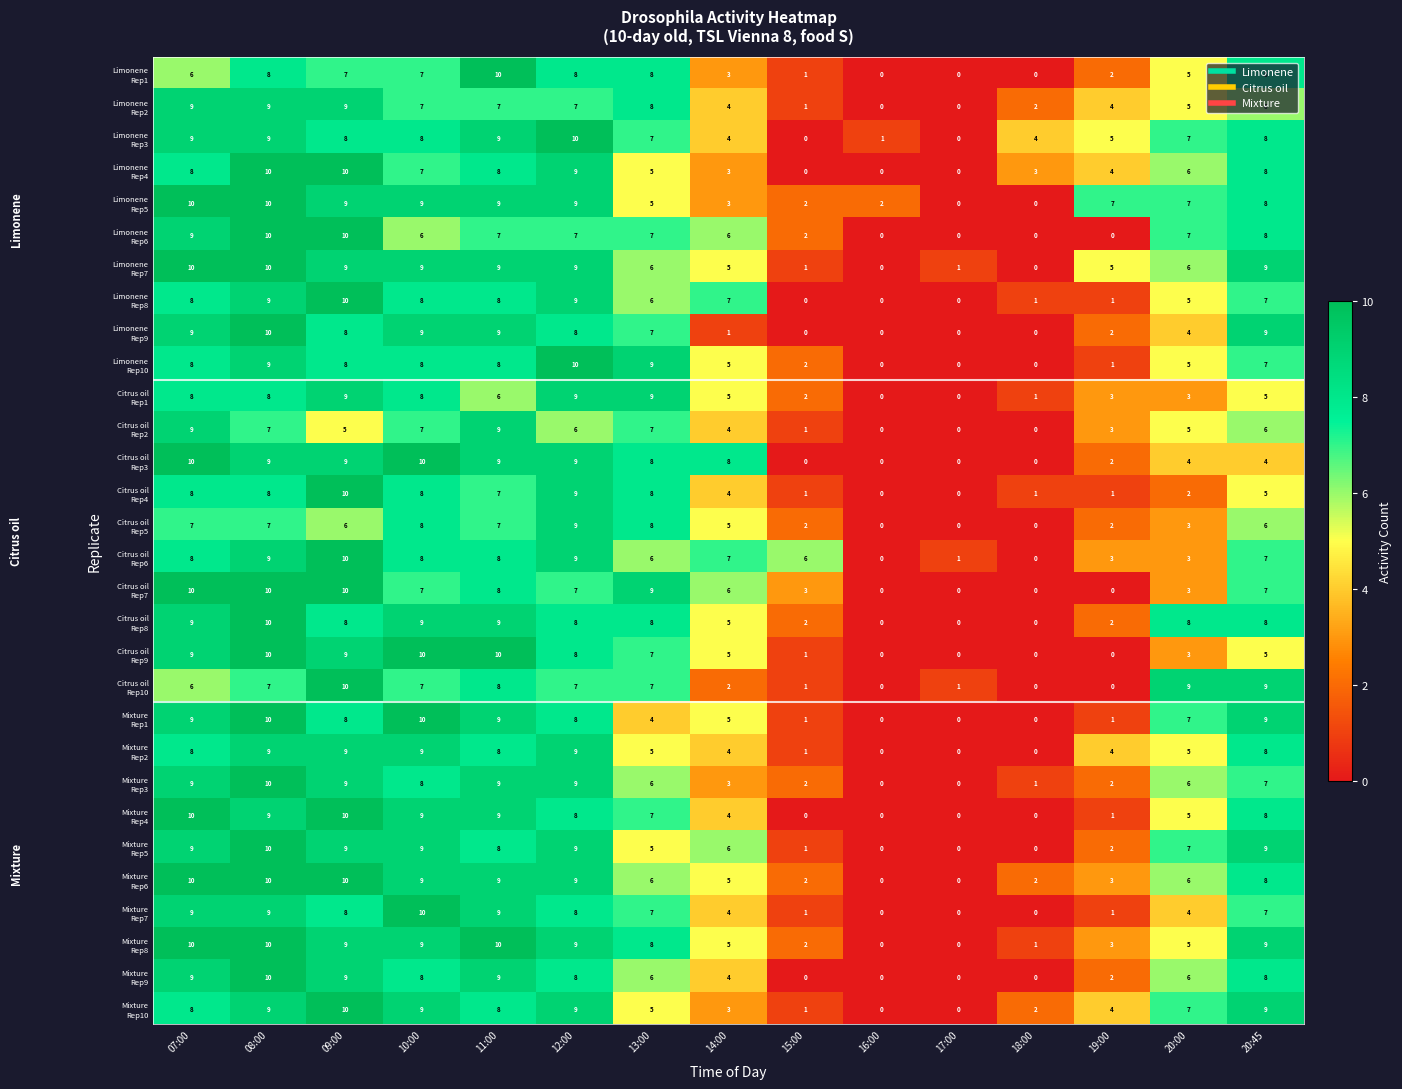

What is the spread (max minus min) of values at 12:00?

4